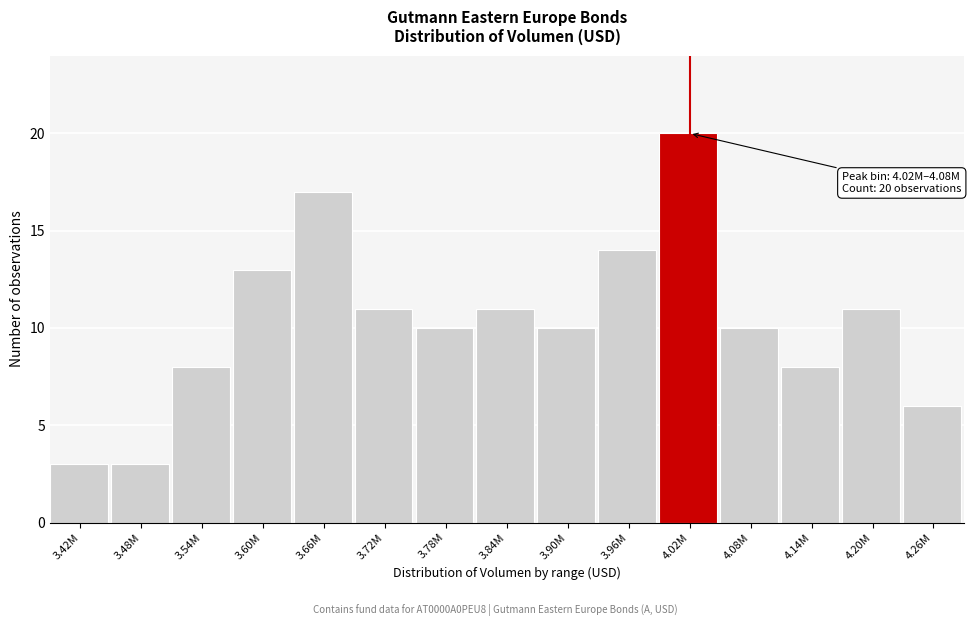

Reading left to right, list all the values displayed in this chart.

3	3	8	13	17	11	10	11	10	14	20	10	8	11	6